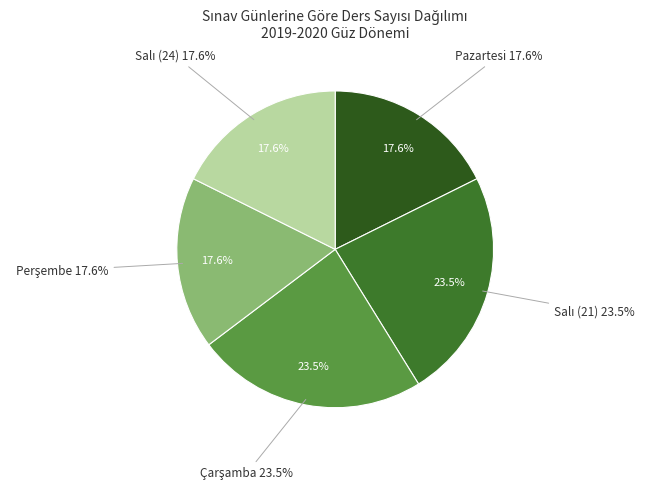

What percentage do Çarşamba and Salı (24) together represent?

41.2%